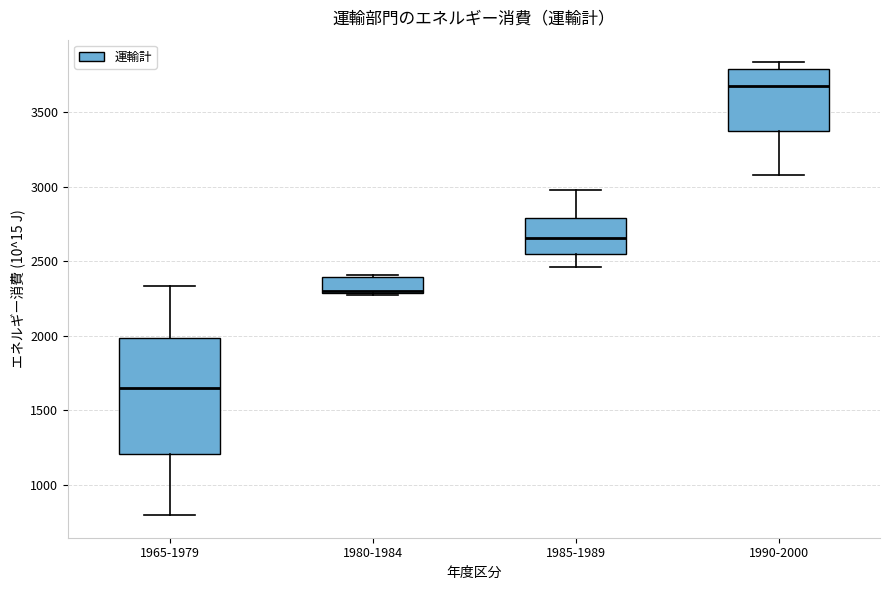

Reading left to right, read every box against the y-axis: the position of its median line, the range the box covers, and the ends of its whiskers. The values are not printed on the chart, so give them approximately, as read against the axis.

1965-1979: median 1650, box 1200 to 2000, whiskers 800 to 2350
1980-1984: median 2300 (just above the box's lower edge), box 2300 to 2400, whiskers 2250 to 2400
1985-1989: median 2650, box 2550 to 2800, whiskers 2450 to 3000
1990-2000: median 3700, box 3350 to 3800, whiskers 3100 to 3850